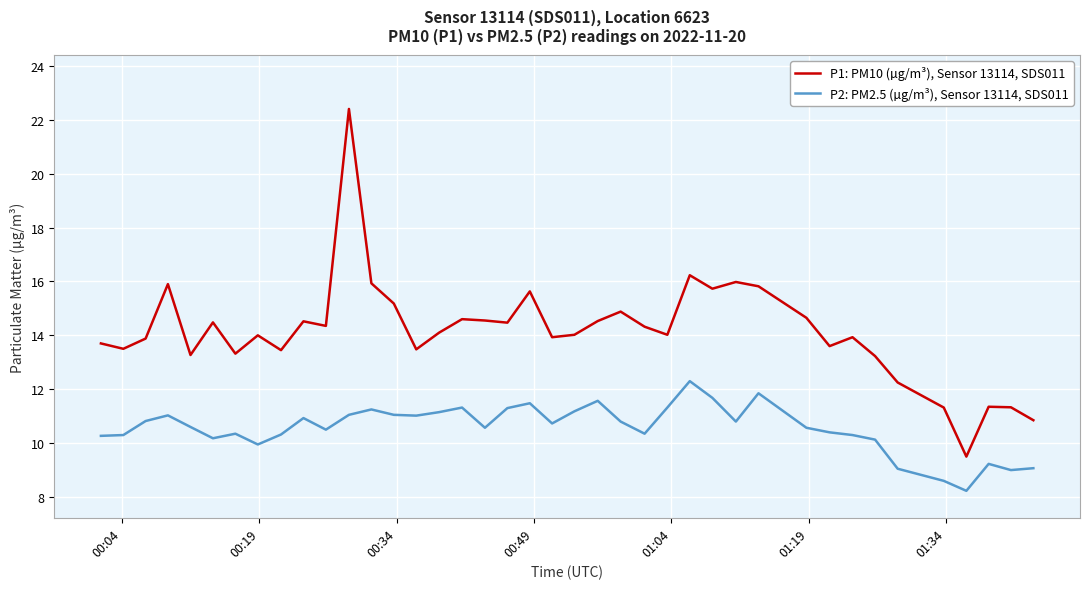

What is the difference between the maximum and minimum values in the P2: PM2.5 (µg/m³), Sensor 13114, SDS011 series?

4.1